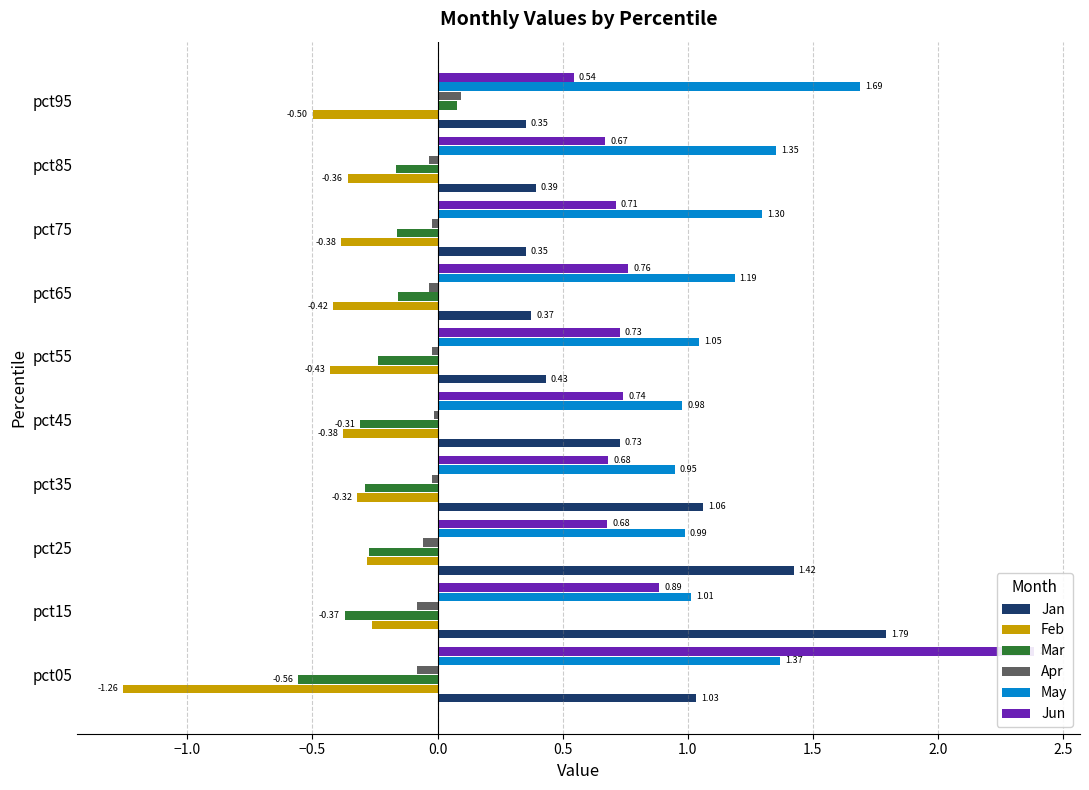

The Feb series shows -0.3 at pct35. True or false?

True